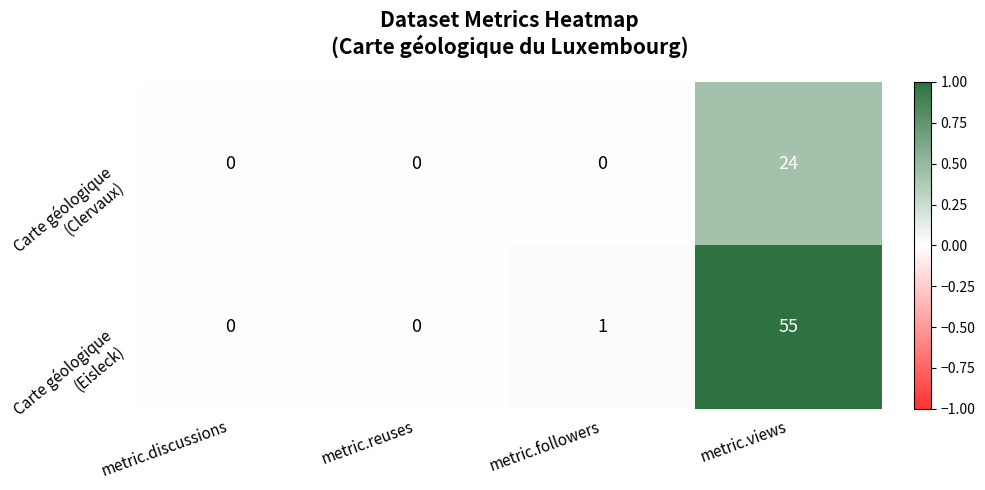

At which category is the sum across all series the highest?

metric.views